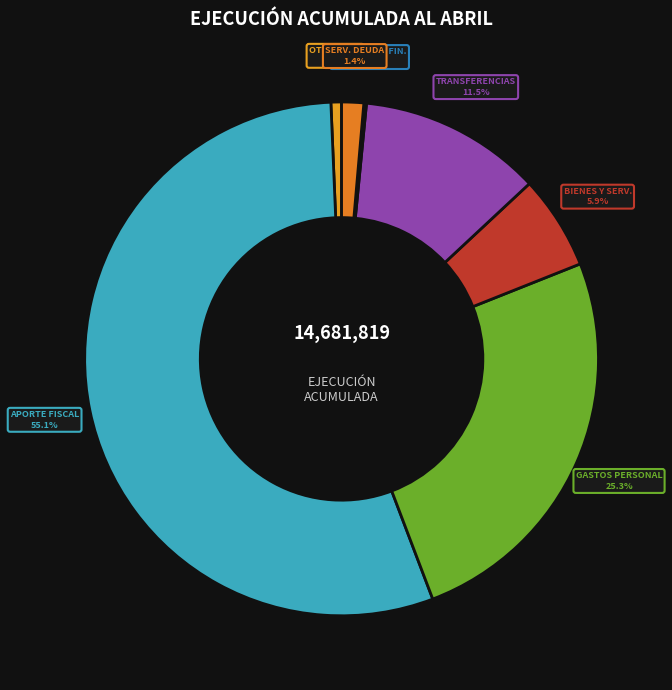

What is the smallest slice in the pie chart?

ADQUISICIÓN DE ACTIVOS NO FINANCIEROS